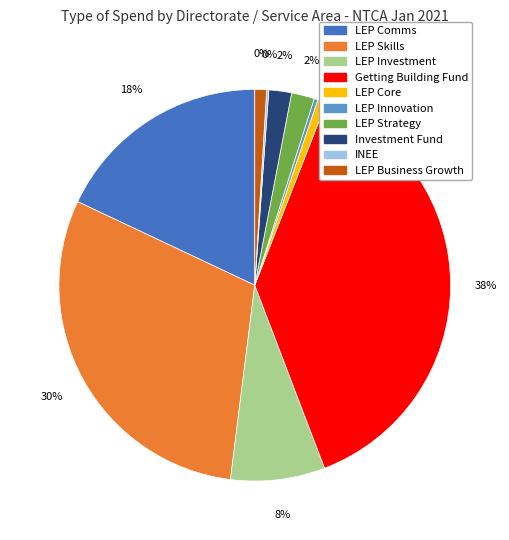

What is the change in value from LEP Comms to INEE?

-55314.6